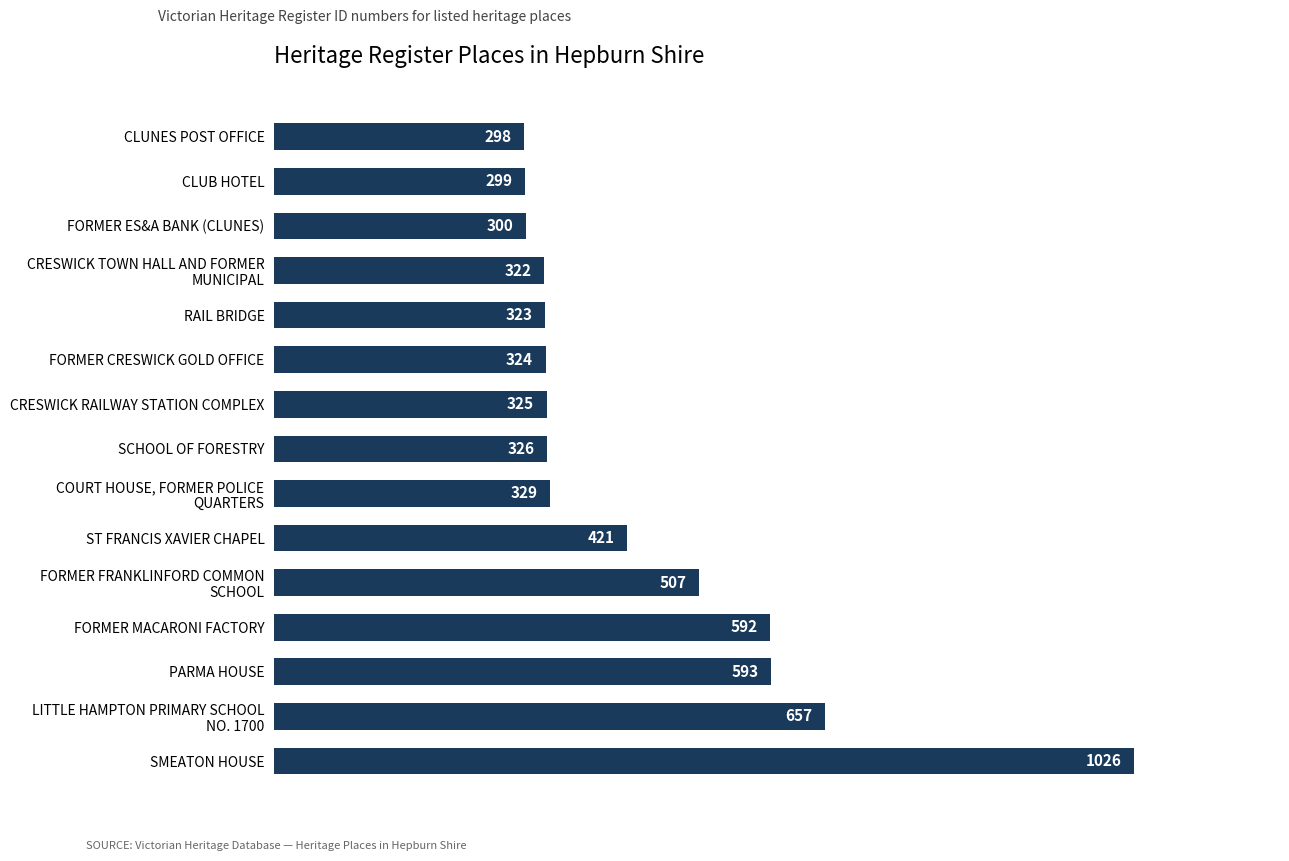

Read the value at RAIL BRIDGE.

323